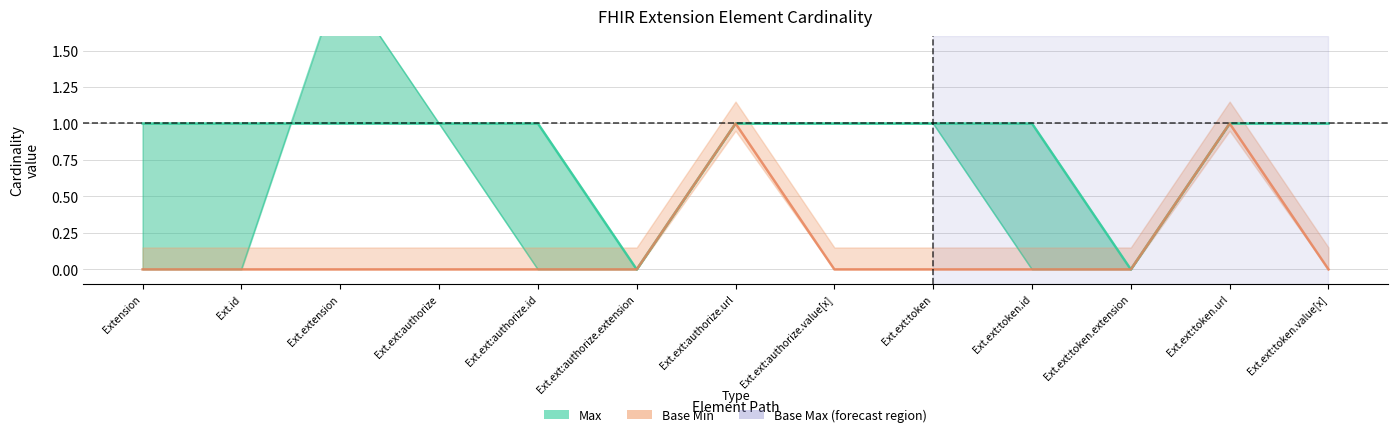

At which label does Base Min reach its minimum?

Extension